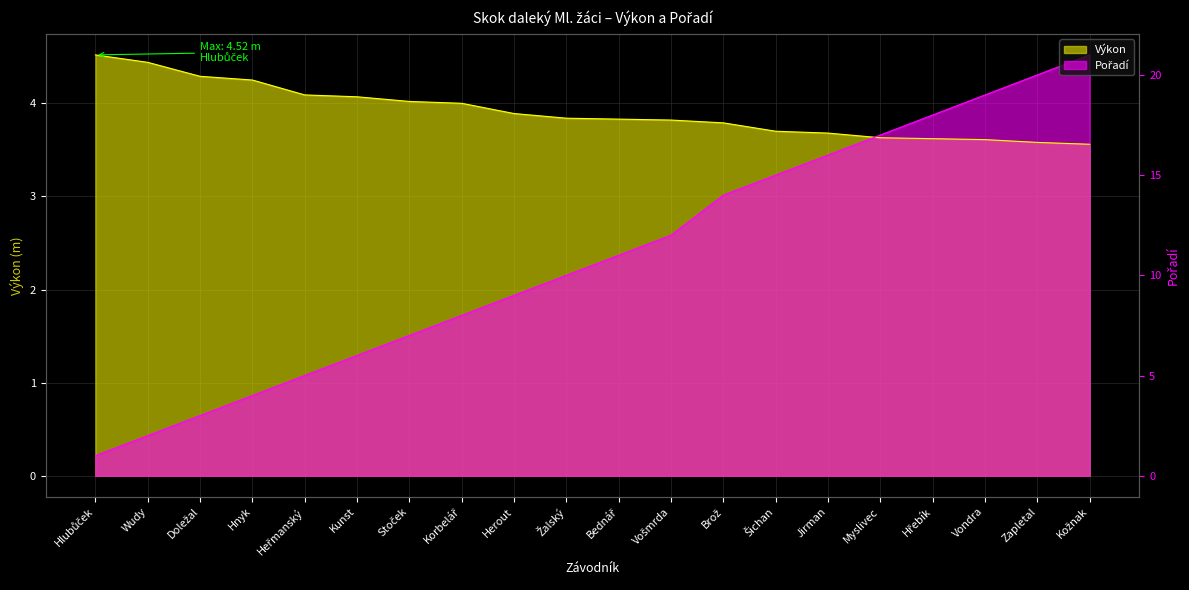

Is it true that Pořadí equals 6.0 at Zapletal?

False